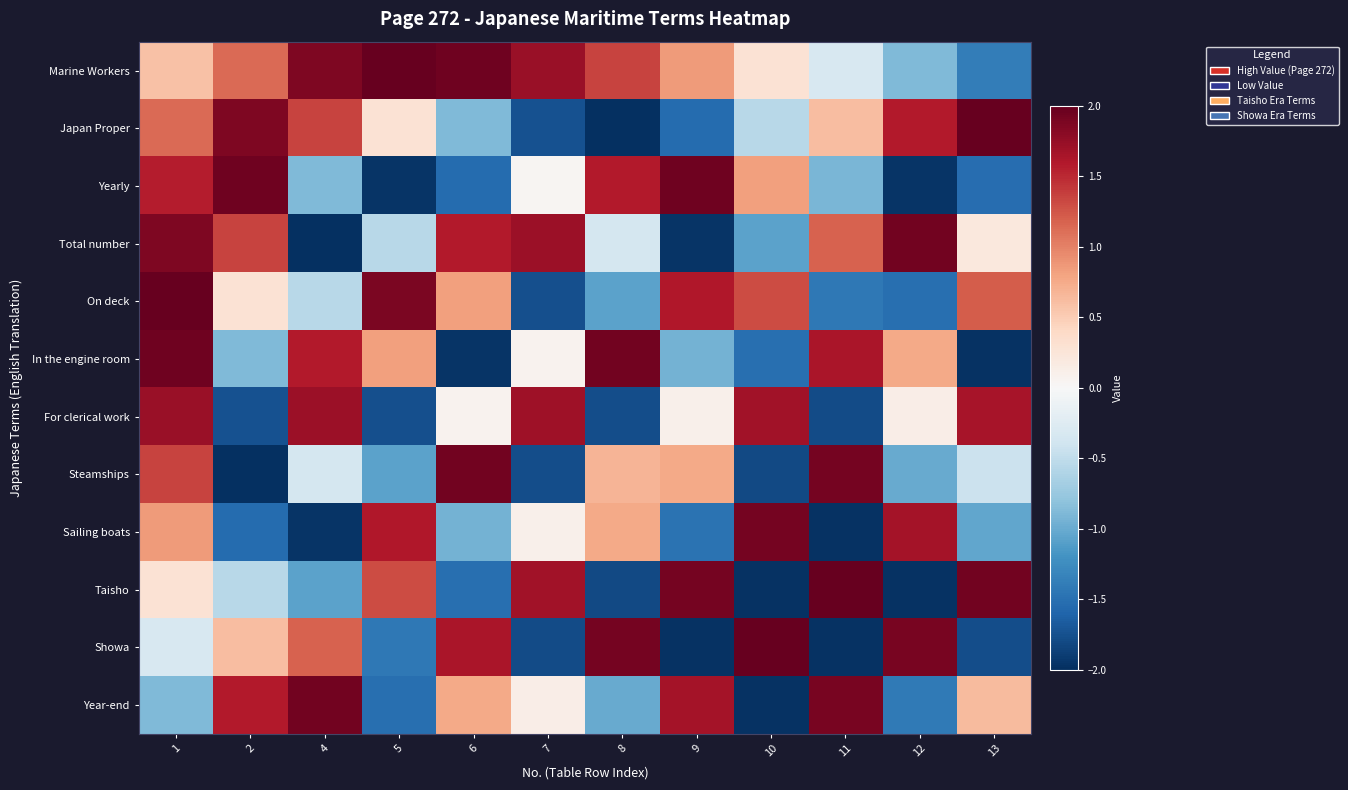

List the series in order of their peak value, highest first.

Taisho, Showa, Japan Proper, Marine Workers, On deck, Yearly, In the engine room, Total number, Steamships, Year-end, Sailing boats, For clerical work